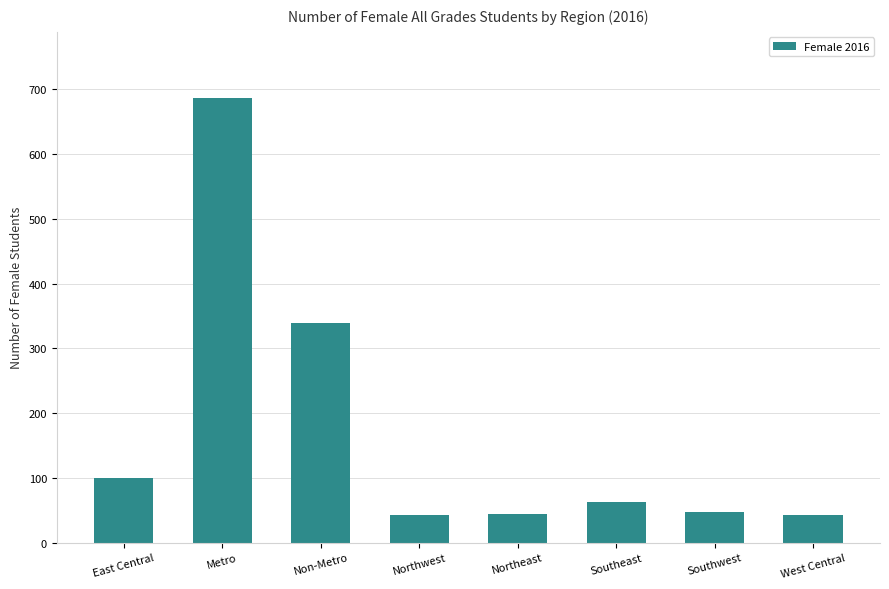

What is the minimum value shown in the chart?

43